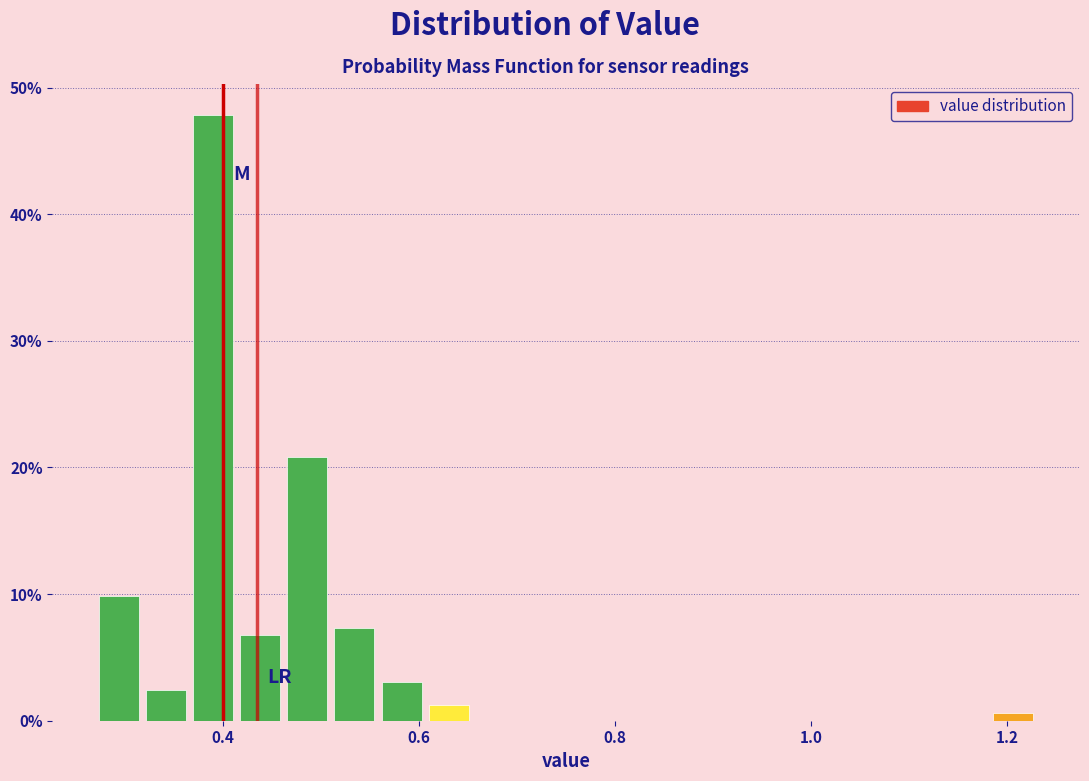

Read against the x-axis, roughly where is the centre of the tallest bar?

0.40